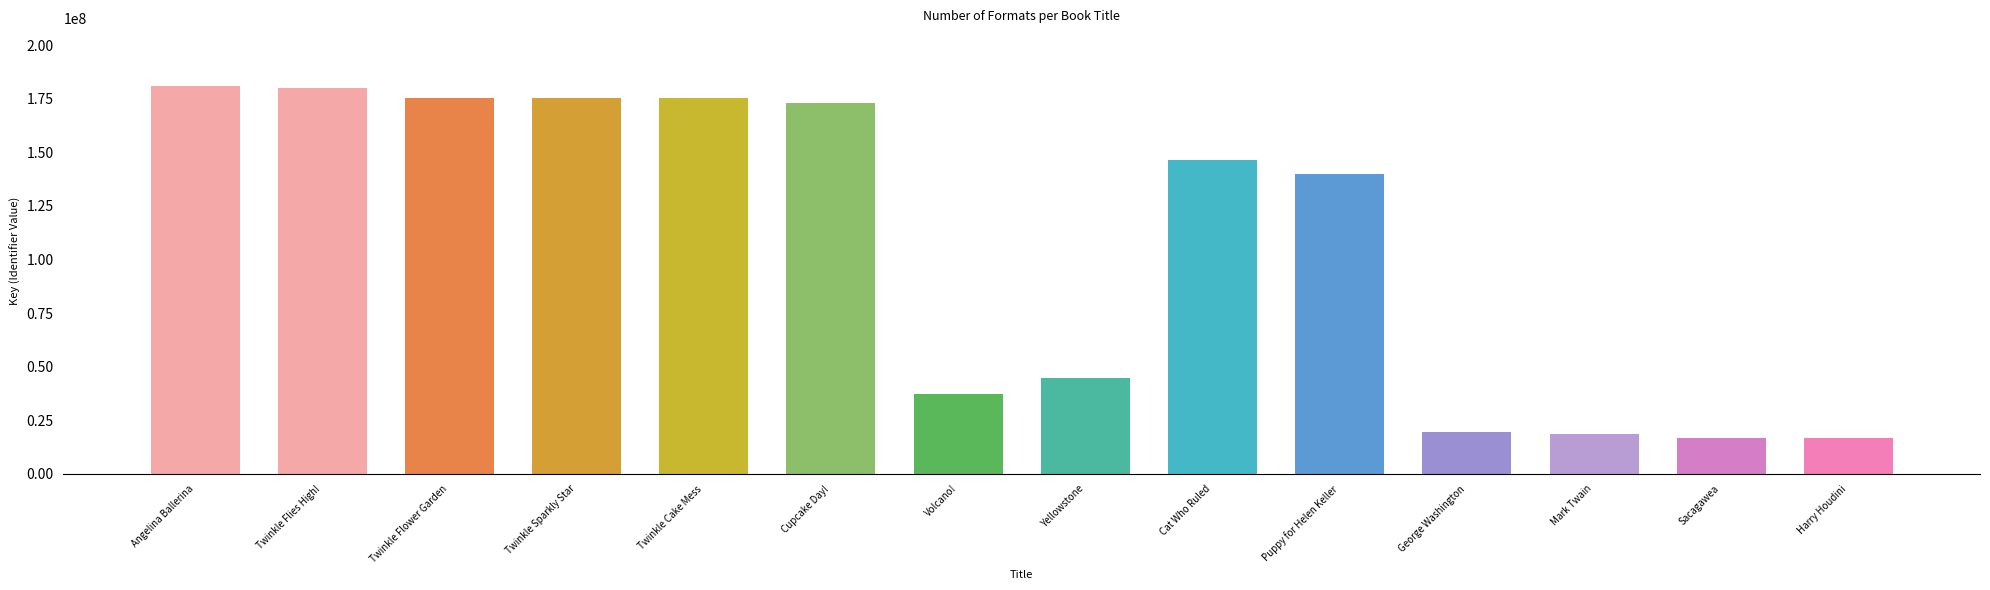

Where is the data nearest to the value 98760063?

Puppy for Helen Keller